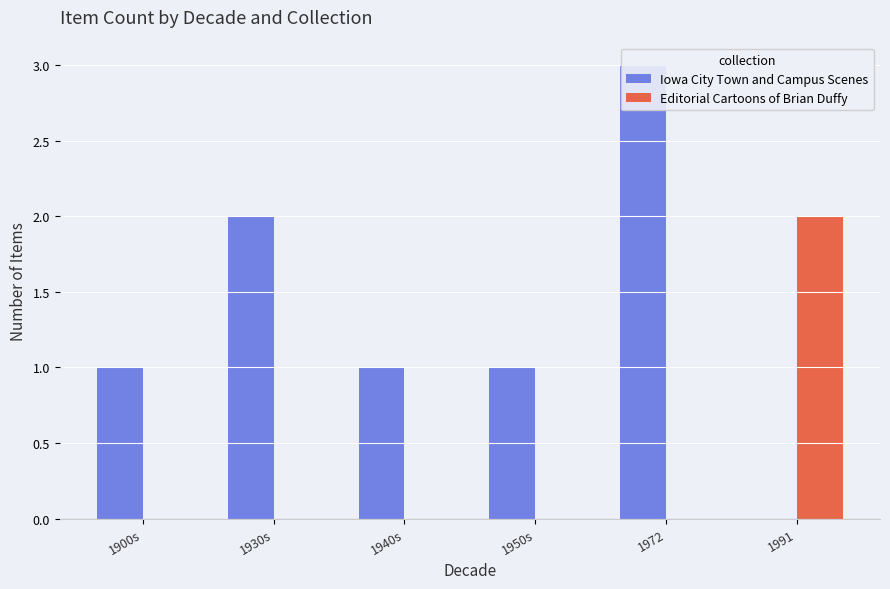

What is the label of the 3rd bar from the right?

1950s